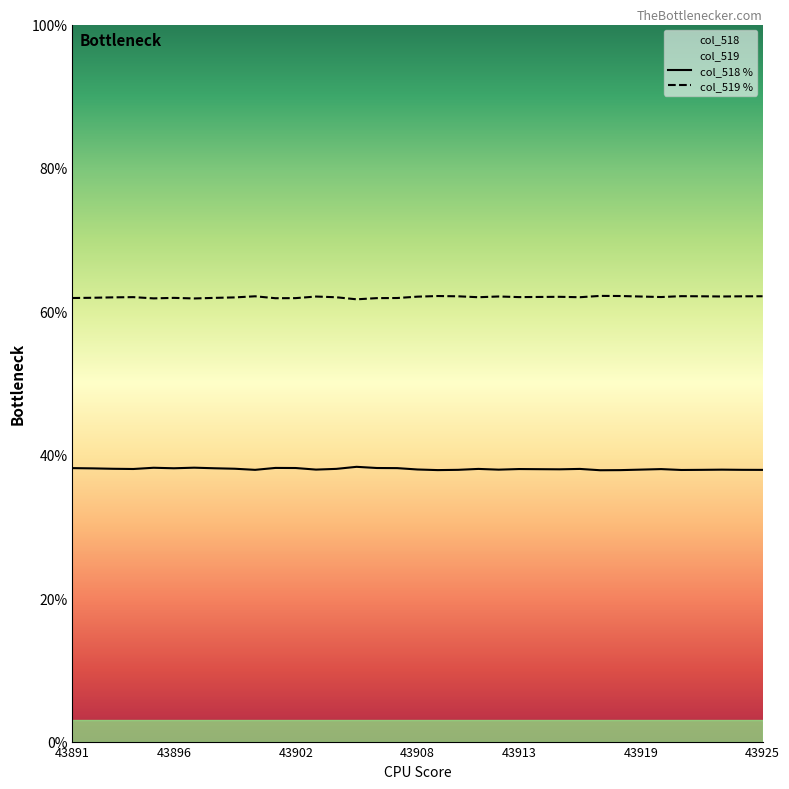

Rank the categories by value from lowest to highest.

43917, 43918, 43909, 43921, 43925, 43900, 43922, 43910, 43924, 43912, 43923, 43919, 43903, 43908, 43915, 43914, 43920, 43913, 43894, 43916, 43911, 43904, 43893, 43899, 43892, 43898, 43896, 43907, 43891, 43902, 43906, 43901, 43895, 43897, 43905